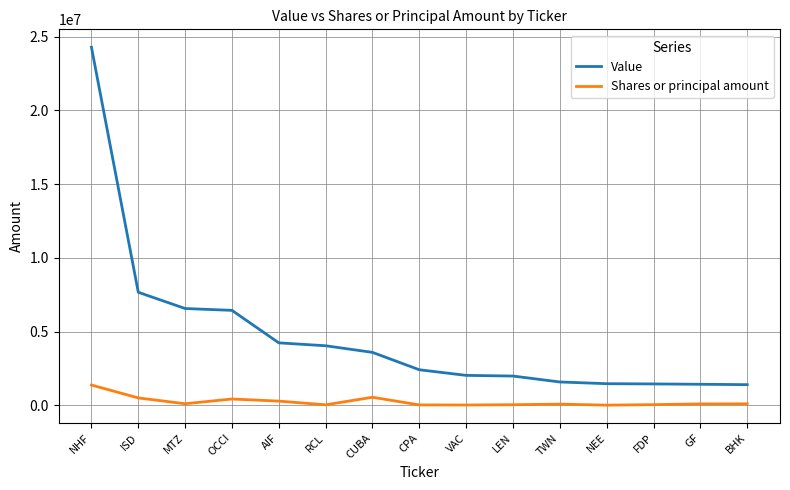

How many values in the Value series are below 2407000?

7